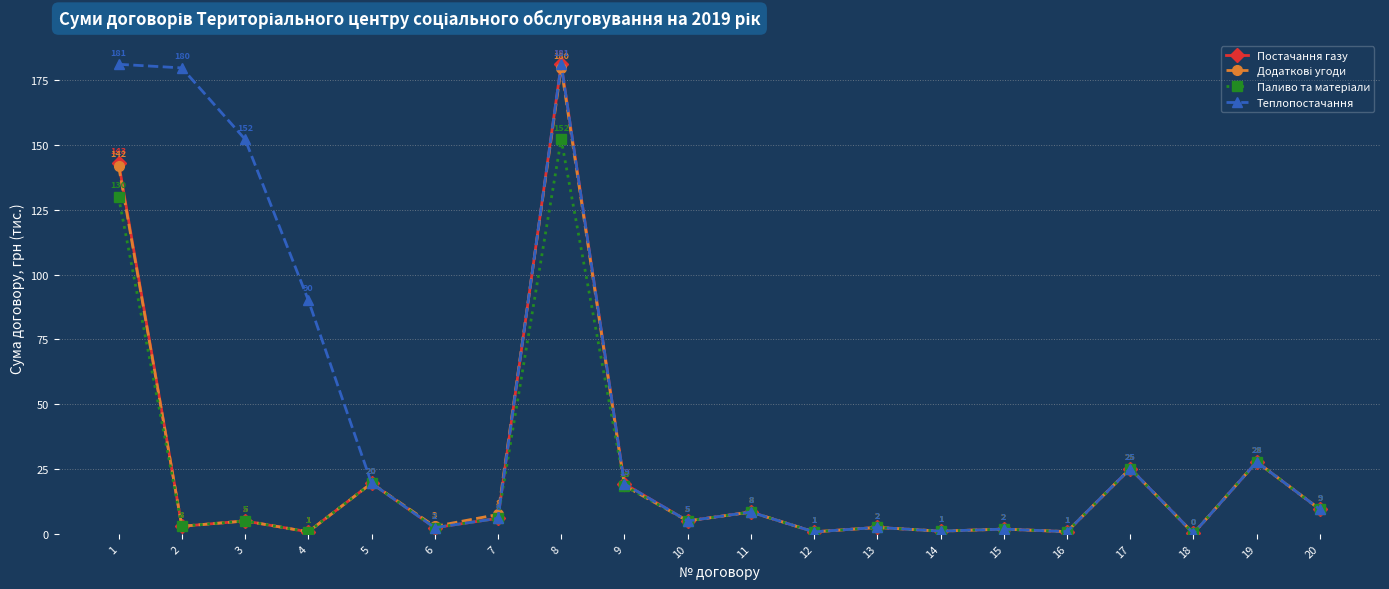

The value of Постачання газу at 3 is 5.0. True or false?

True